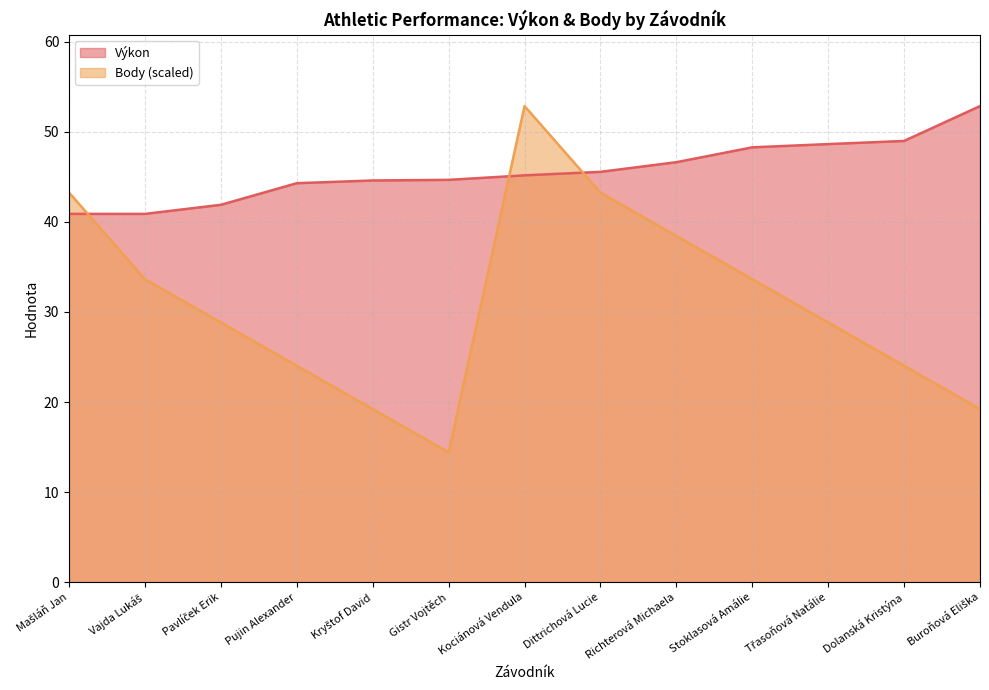

Rank the categories by Výkon value from lowest to highest.

Mašláň Jan, Vajda Lukáš, Pavlíček Erik, Pujin Alexander, Kryštof David, Gistr Vojtěch, Kociánová Vendula, Dittrichová Lucie, Richterová Michaela, Stoklasová Amálie, Třasoňová Natálie, Dolanská Kristýna, Buroňová Eliška